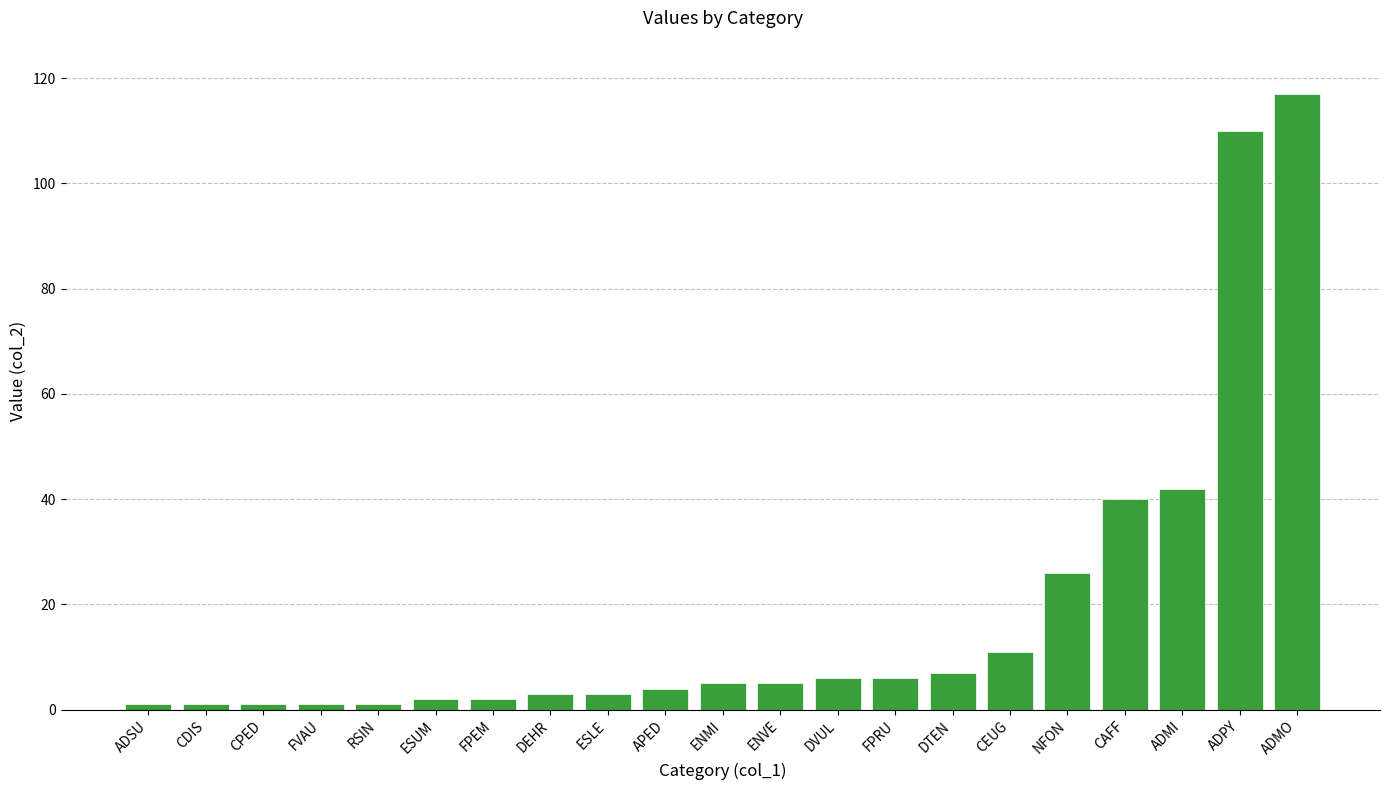

What is the label of the 3rd bar from the right?

ADMI